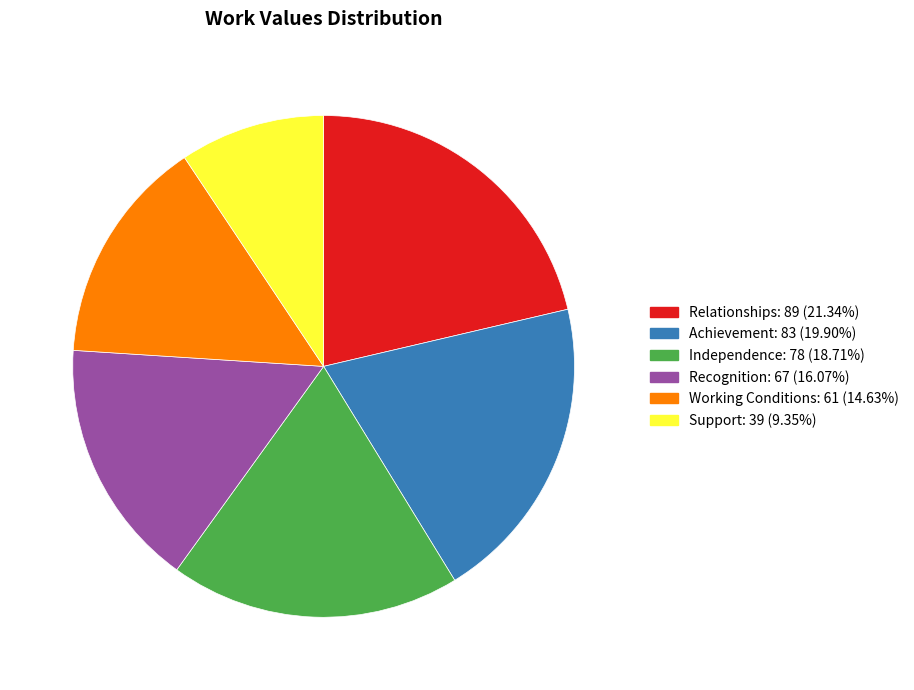

Which category has the biggest portion of the pie?

Relationships